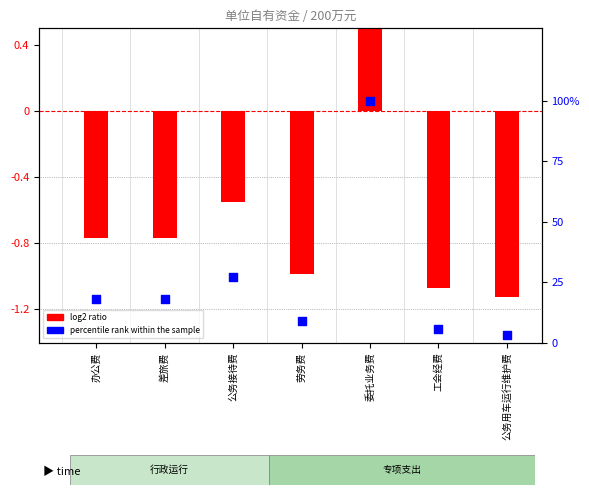

At which category is the sum across all series the highest?

委托业务费